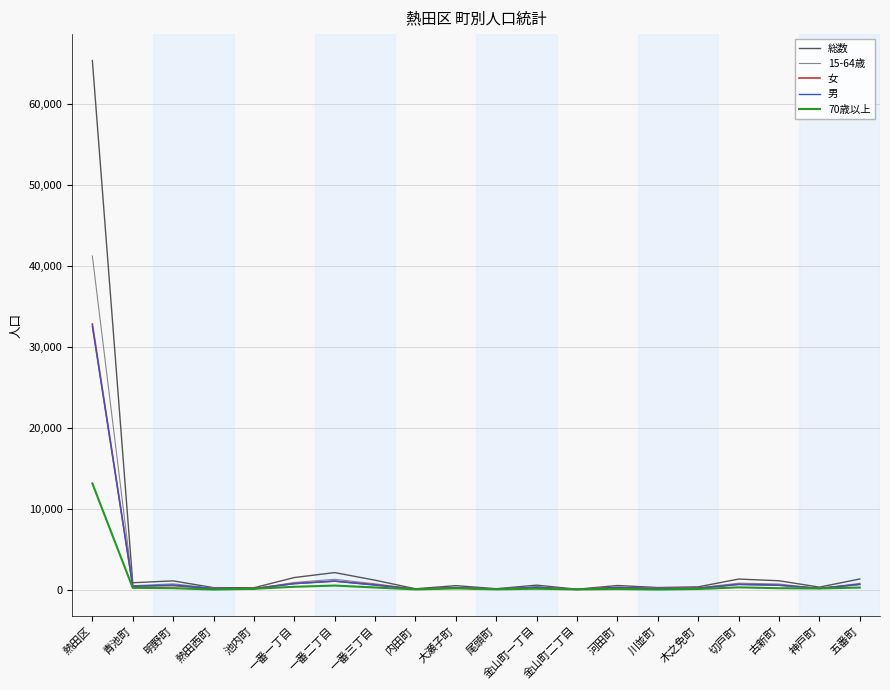

Which series changed the most between 熱田区 and 一番三丁目?

総数